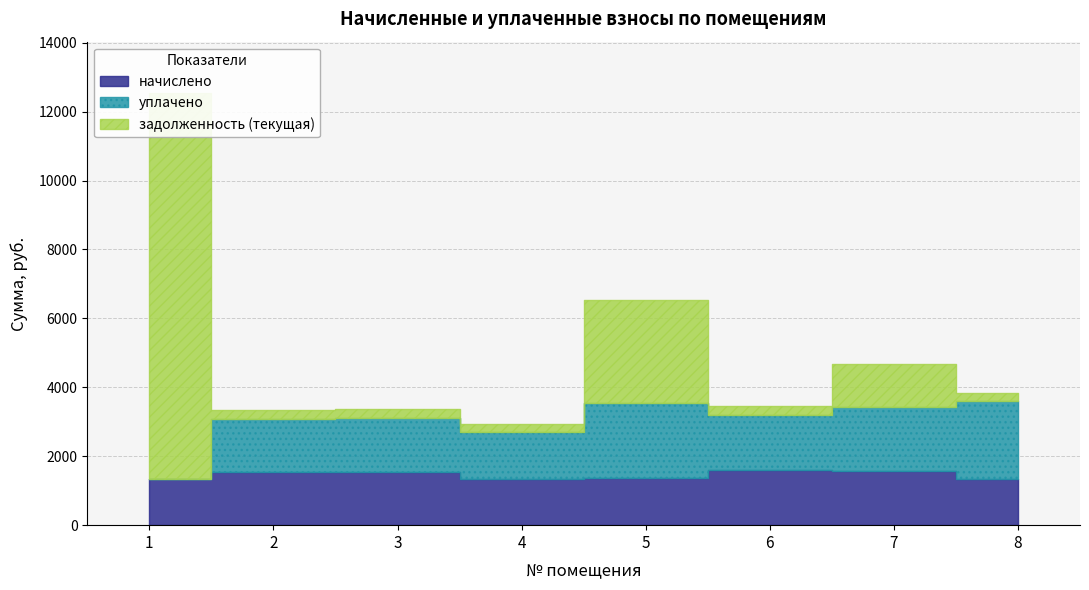

List the labels in order of начислено value, largest first.

6, 7, 3, 2, 5, 1, 4, 8